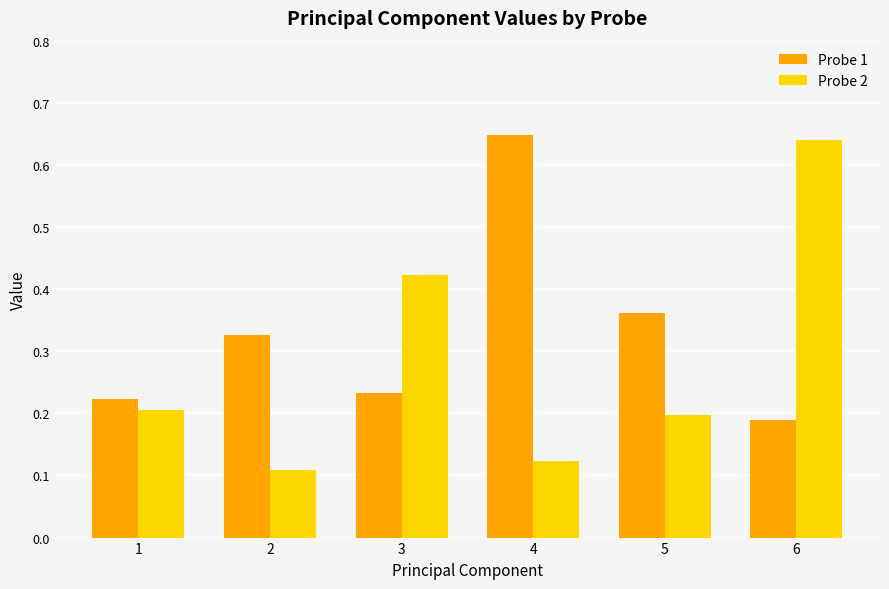

Which series has the widest spread of values?

Probe 2